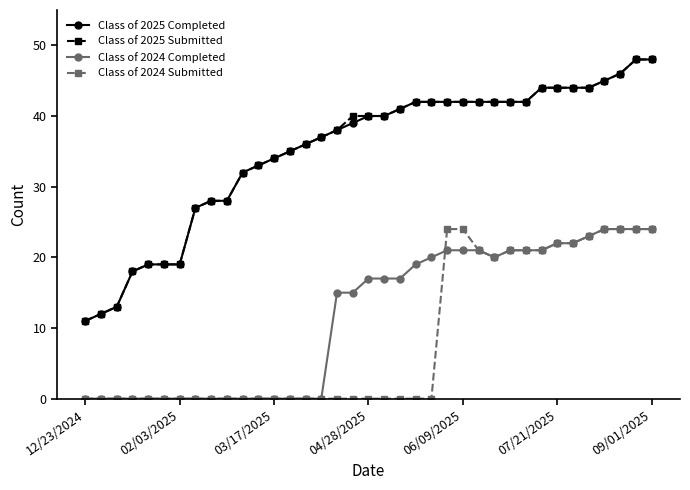

Reading left to right, transcribe all the data shown in this chart.

Class of 2025 Completed: 11	12	13	18	19	19	19	27	28	28	32	33	34	35	36	37	38	39	40	40	41	42	42	42	42	42	42	42	42	44	44	44	44	45	46	48	48
Class of 2025 Submitted: 11	12	13	18	19	19	19	27	28	28	32	33	34	35	36	37	38	40	40	40	41	42	42	42	42	42	42	42	42	44	44	44	44	45	46	48	48
Class of 2024 Completed: 0	0	0	0	0	0	0	0	0	0	0	0	0	0	0	0	15	15	17	17	17	19	20	21	21	21	20	21	21	21	22	22	23	24	24	24	24
Class of 2024 Submitted: 0	0	0	0	0	0	0	0	0	0	0	0	0	0	0	0	0	0	0	0	0	0	0	24	24	21	20	21	21	21	22	22	23	24	24	24	24